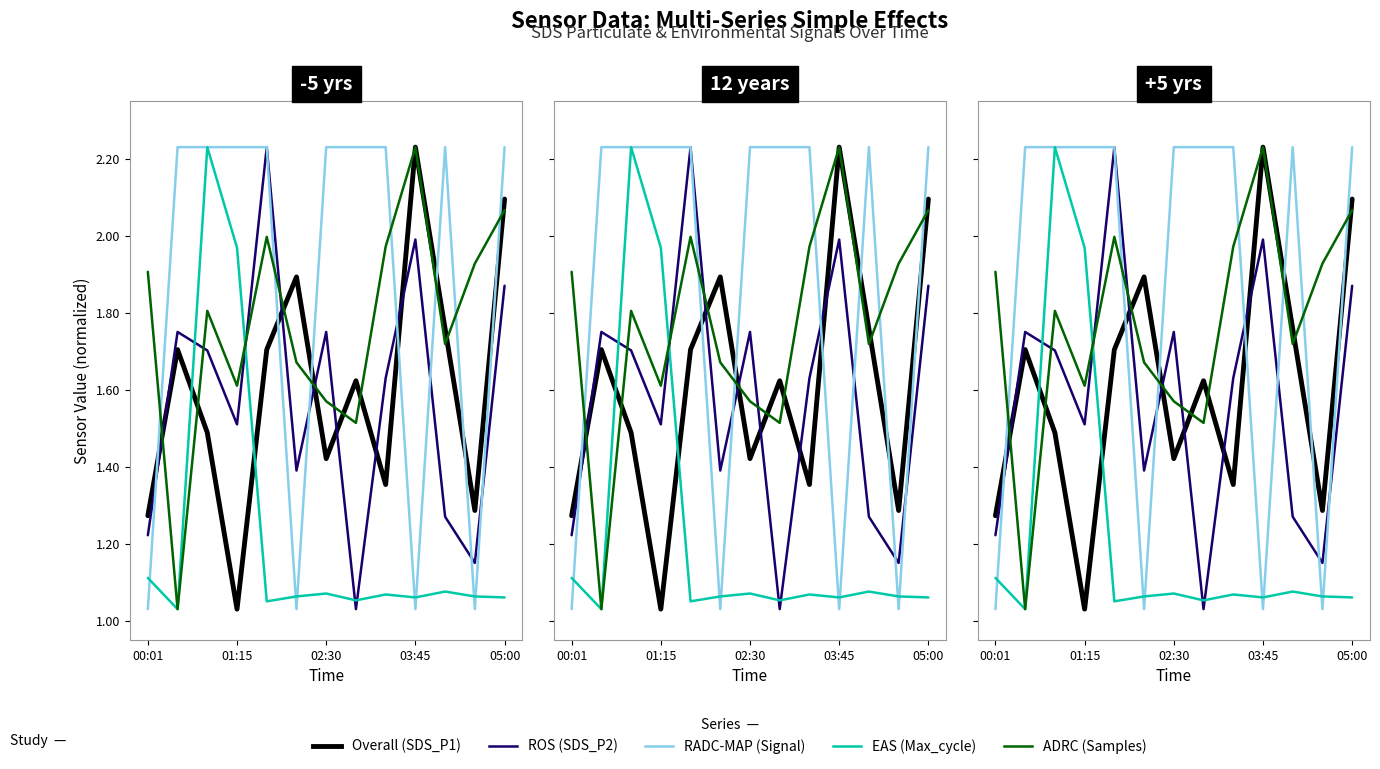

Between 12 and 01:15, which is larger?

12